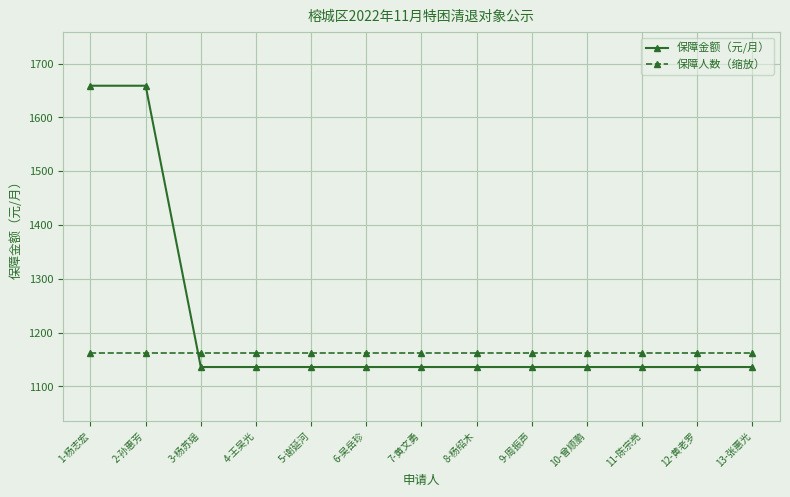

How many lines are shown in the chart?

2